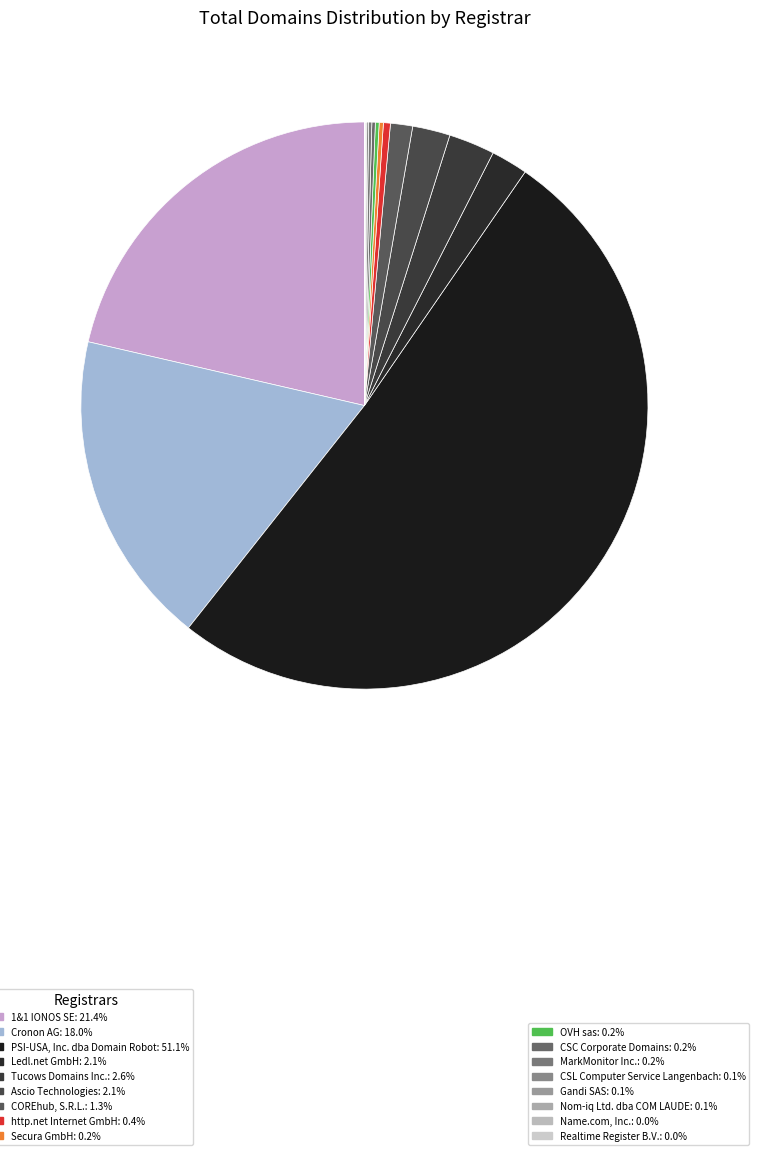

Which slice is the smallest?

Name.com, Inc.